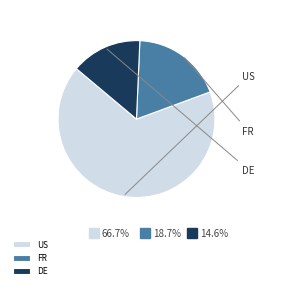

To the nearest percent, what percentage of the pie is FR?

19%